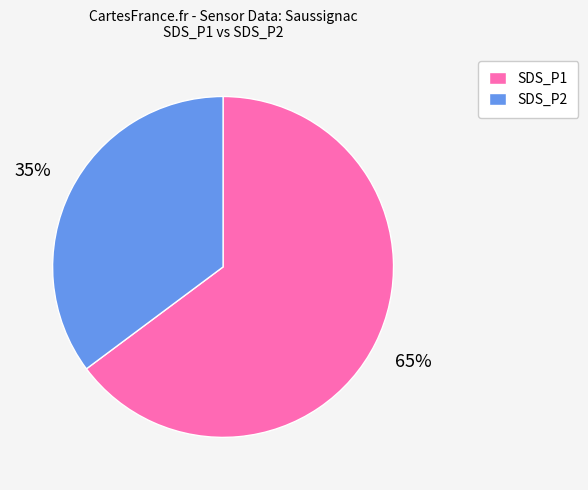

Is SDS_P1 the majority of the pie?

Yes